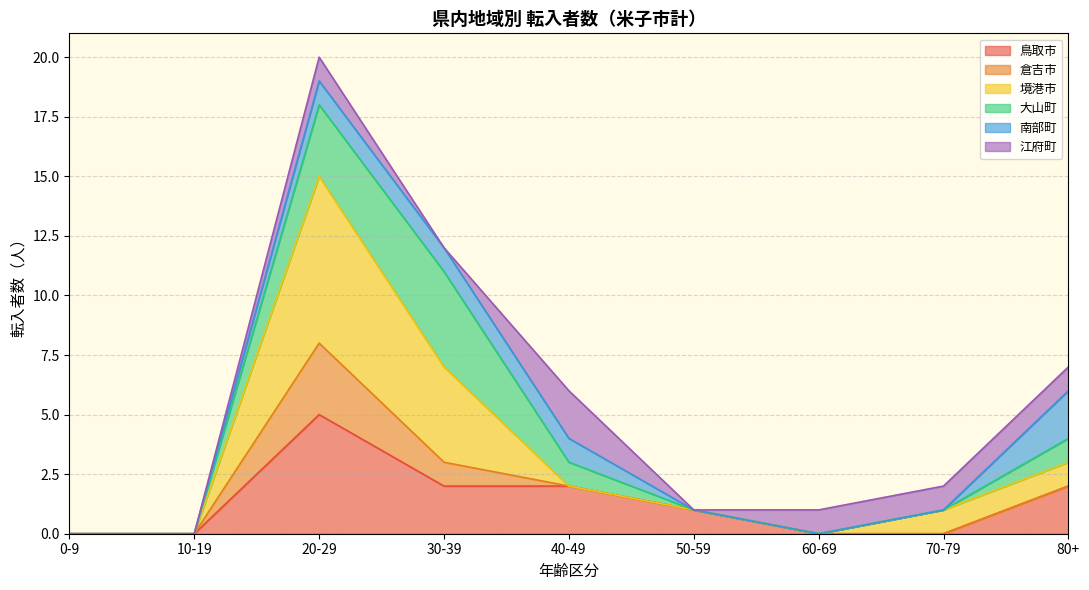

In 境港市, how many points are higher than both neighbors (excluding endpoints)?

1